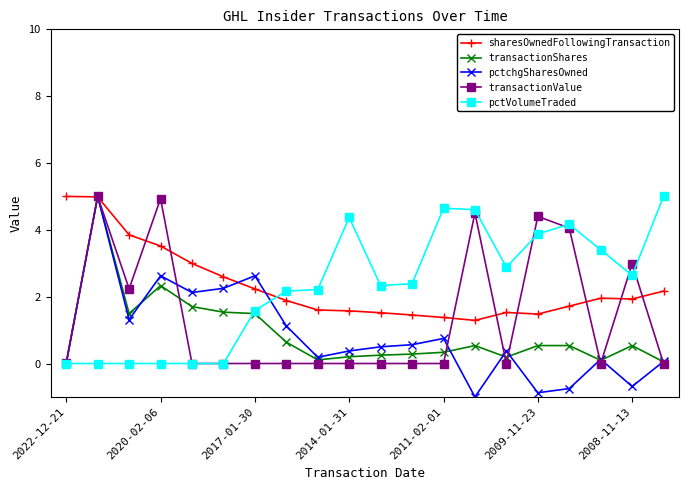

What is the value of the pctVolumeTraded point at the 17th from the left?

4.2